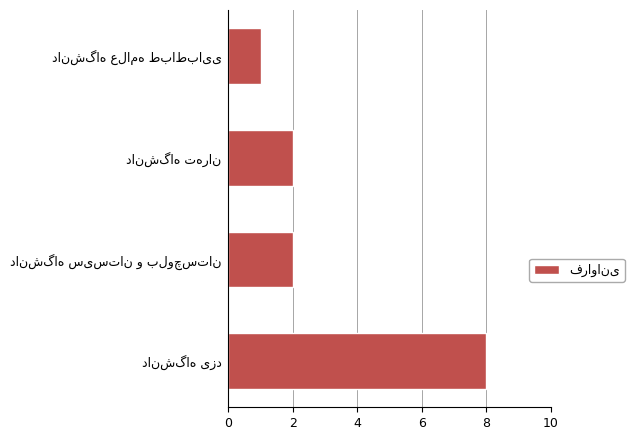

What is the difference between the maximum and minimum values?

7